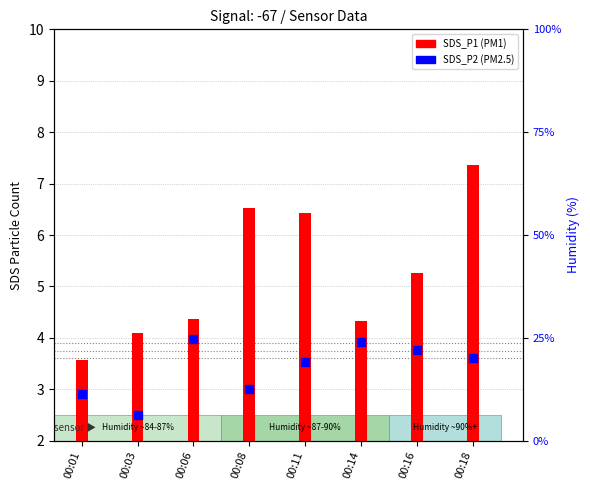

At how many categories does at least one series exceed 3?

8